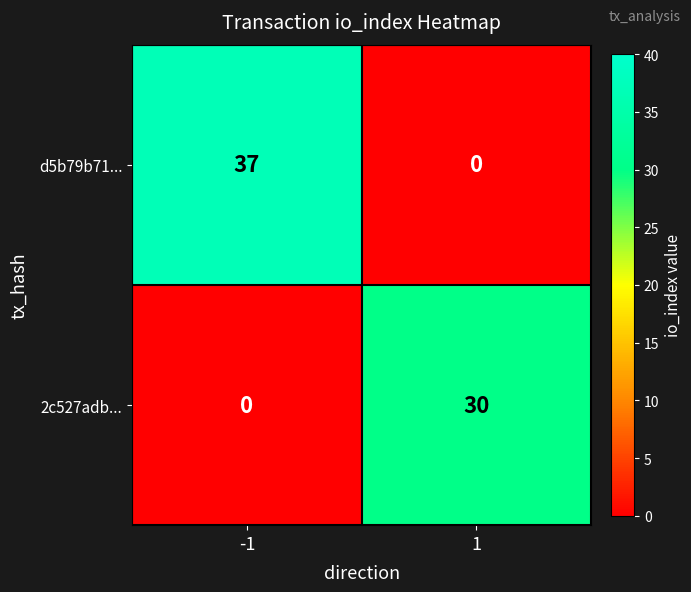

List the labels in order of d5b79b71... value, largest first.

-1, 1